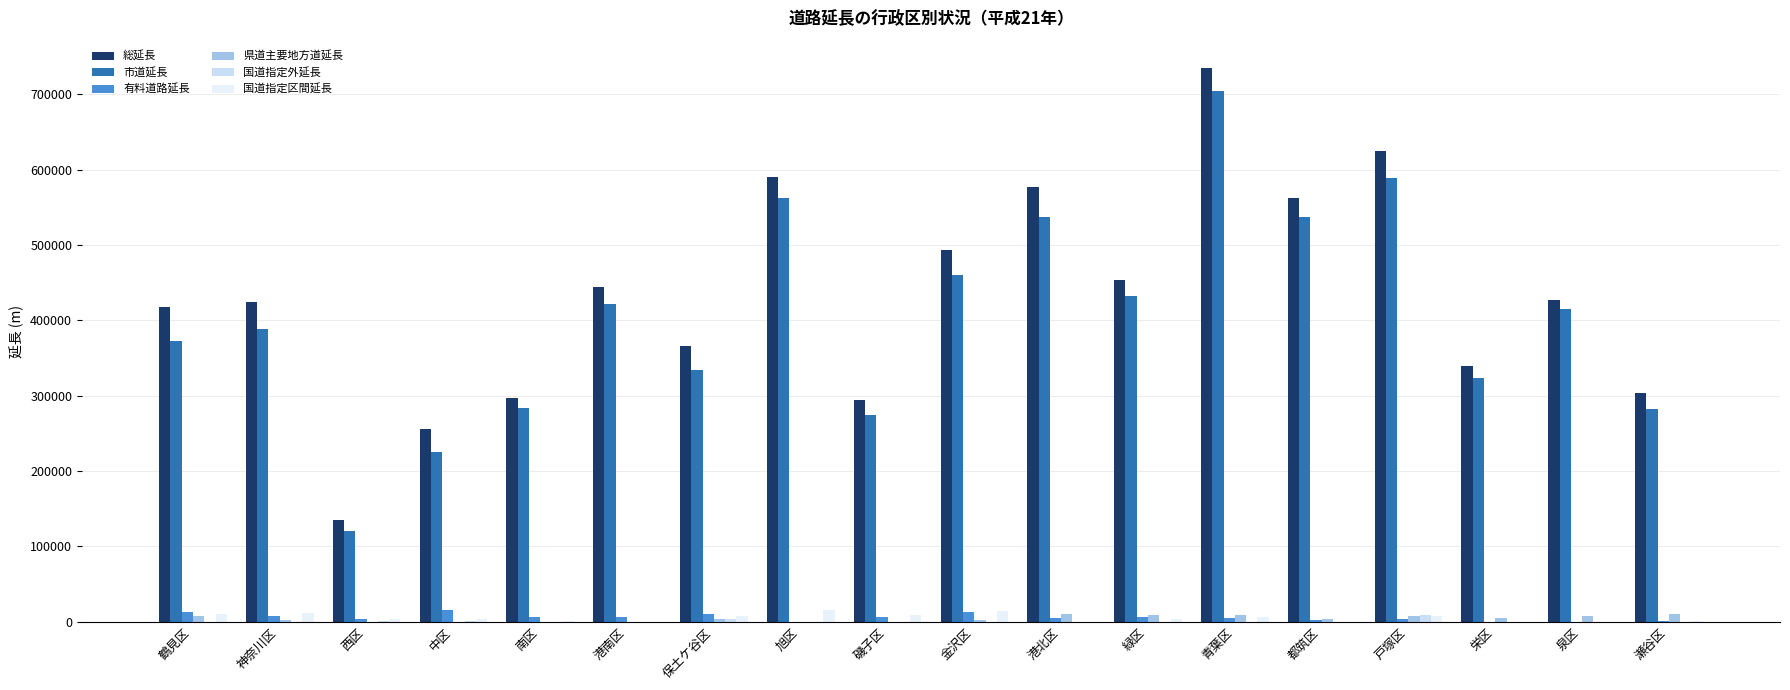

Which label corresponds to the smallest value in the chart?

旭区